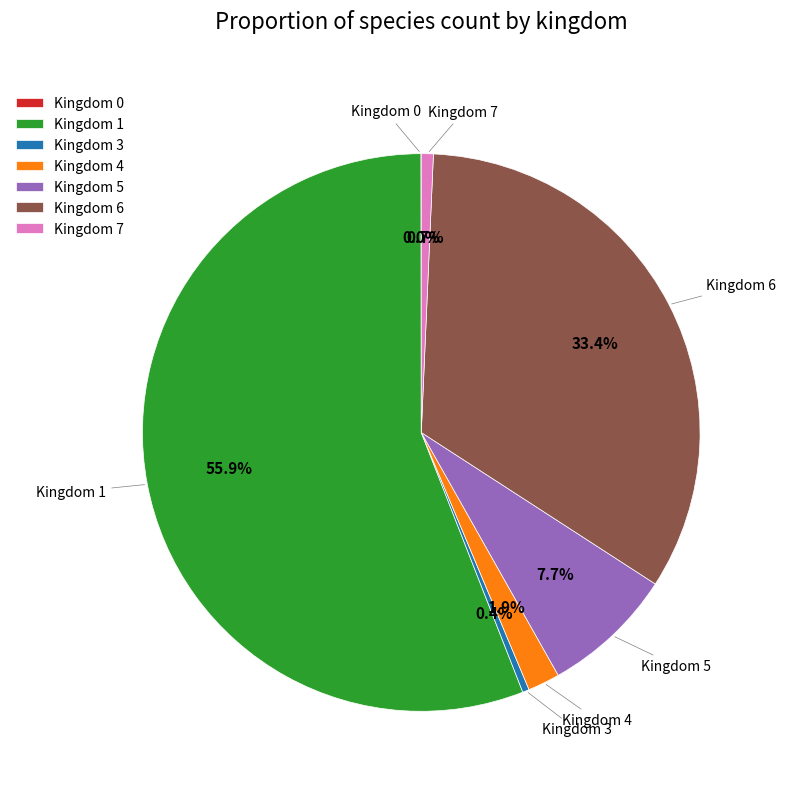

Which has a higher value, Kingdom 1 or Kingdom 4?

Kingdom 1